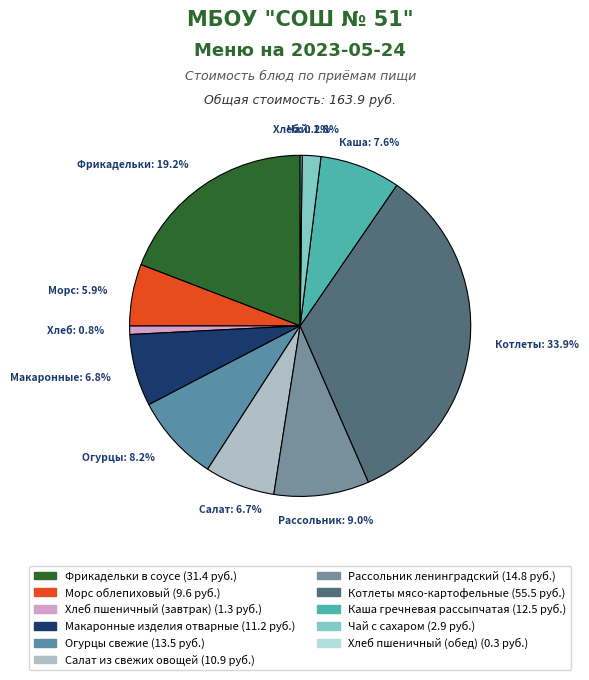

Is it true that Чай с сахаром is 2% of the pie?

True